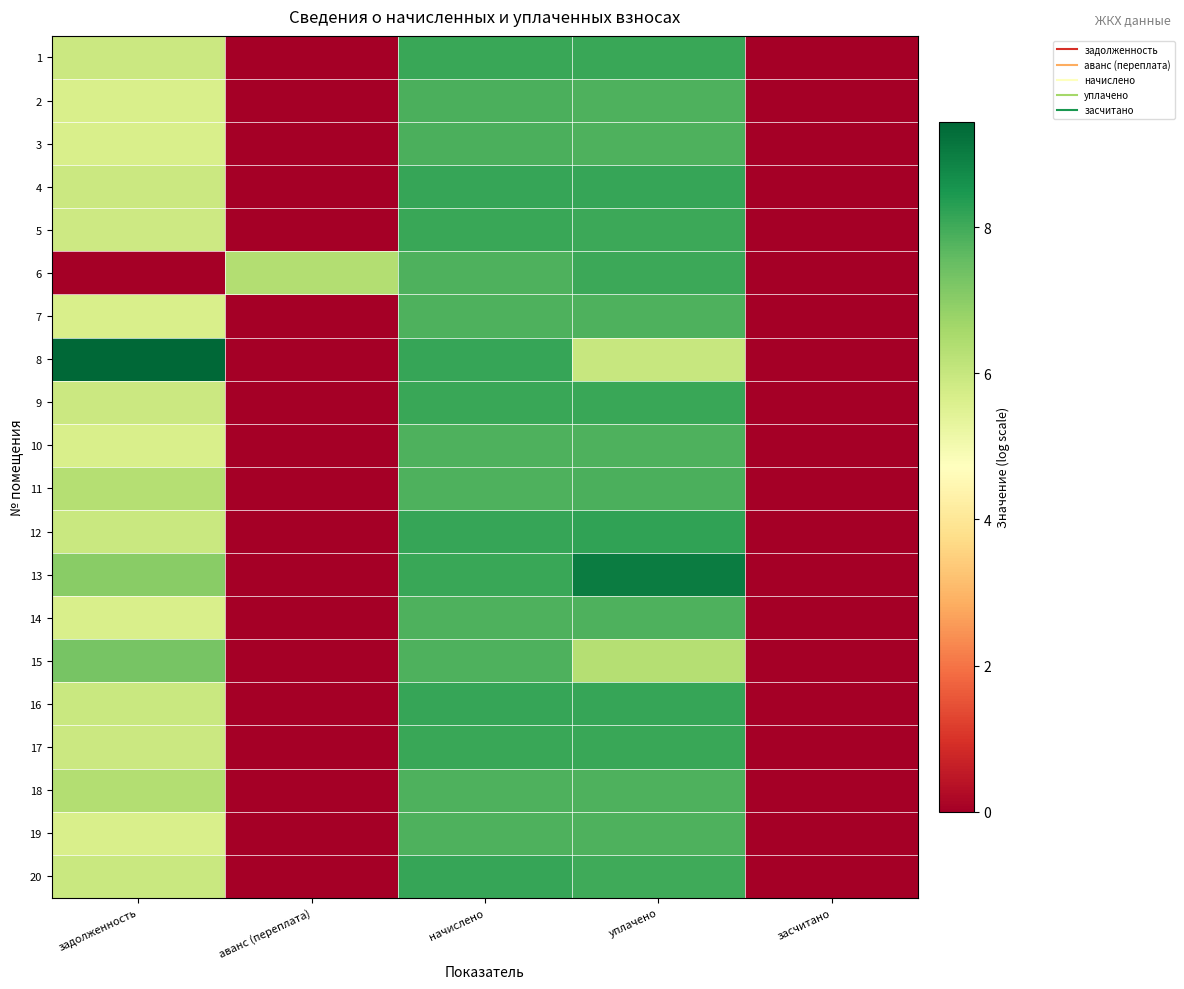

Reading right to left, transcribe all the data shown in this chart.

1: засчитано=0.0	уплачено=8.1	начислено=8.1	аванс (переплата)=0.0	задолженность=5.9
2: засчитано=0.0	уплачено=7.9	начислено=7.9	аванс (переплата)=0.0	задолженность=5.7
3: засчитано=0.0	уплачено=7.9	начислено=7.9	аванс (переплата)=0.0	задолженность=5.7
4: засчитано=0.0	уплачено=8.1	начислено=8.1	аванс (переплата)=0.0	задолженность=5.9
5: засчитано=0.0	уплачено=8.1	начислено=8.1	аванс (переплата)=0.0	задолженность=5.9
6: засчитано=0.0	уплачено=8.0	начислено=7.8	аванс (переплата)=6.3	задолженность=0.0
7: засчитано=0.0	уплачено=7.8	начислено=7.9	аванс (переплата)=0.0	задолженность=5.7
8: засчитано=0.0	уплачено=6.0	начислено=8.1	аванс (переплата)=0.0	задолженность=9.4
9: засчитано=0.0	уплачено=8.1	начислено=8.1	аванс (переплата)=0.0	задолженность=5.9
10: засчитано=0.0	уплачено=7.8	начислено=7.8	аванс (переплата)=0.0	задолженность=5.7
11: засчитано=0.0	уплачено=7.9	начислено=7.9	аванс (переплата)=0.0	задолженность=6.3
12: засчитано=0.0	уплачено=8.2	начислено=8.1	аванс (переплата)=0.0	задолженность=5.9
13: засчитано=0.0	уплачено=9.0	начислено=8.1	аванс (переплата)=0.0	задолженность=7.0
14: засчитано=0.0	уплачено=7.8	начислено=7.8	аванс (переплата)=0.0	задолженность=5.7
15: засчитано=0.0	уплачено=6.3	начислено=7.9	аванс (переплата)=0.0	задолженность=7.3
16: засчитано=0.0	уплачено=8.1	начислено=8.1	аванс (переплата)=0.0	задолженность=5.9
17: засчитано=0.0	уплачено=8.1	начислено=8.1	аванс (переплата)=0.0	задолженность=5.9
18: засчитано=0.0	уплачено=7.8	начислено=7.8	аванс (переплата)=0.0	задолженность=6.3
19: засчитано=0.0	уплачено=7.8	начислено=7.9	аванс (переплата)=0.0	задолженность=5.7
20: засчитано=0.0	уплачено=8.0	начислено=8.1	аванс (переплата)=0.0	задолженность=5.9